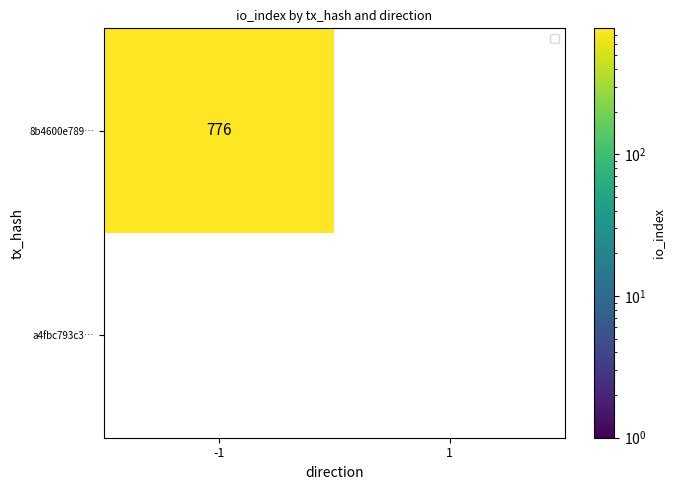

At how many categories does at least one series exceed 263?

1